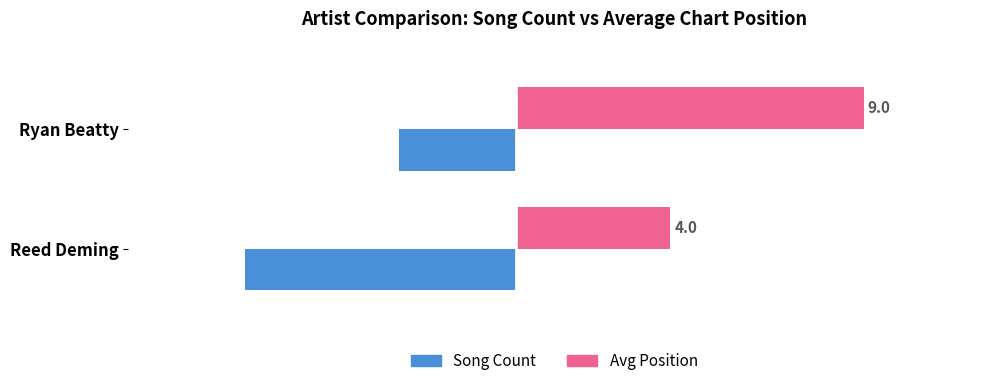

Which category has the lowest value in the Avg Position series?

Reed Deming